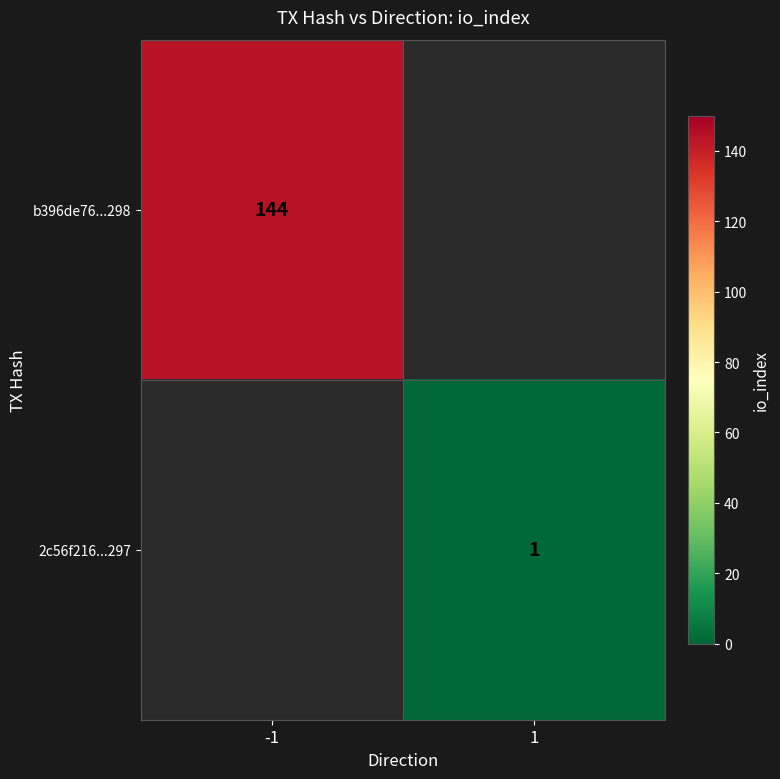

Is the value of 2c56f216...297 at 1 greater than the value of b396de76...298 at -1?

No